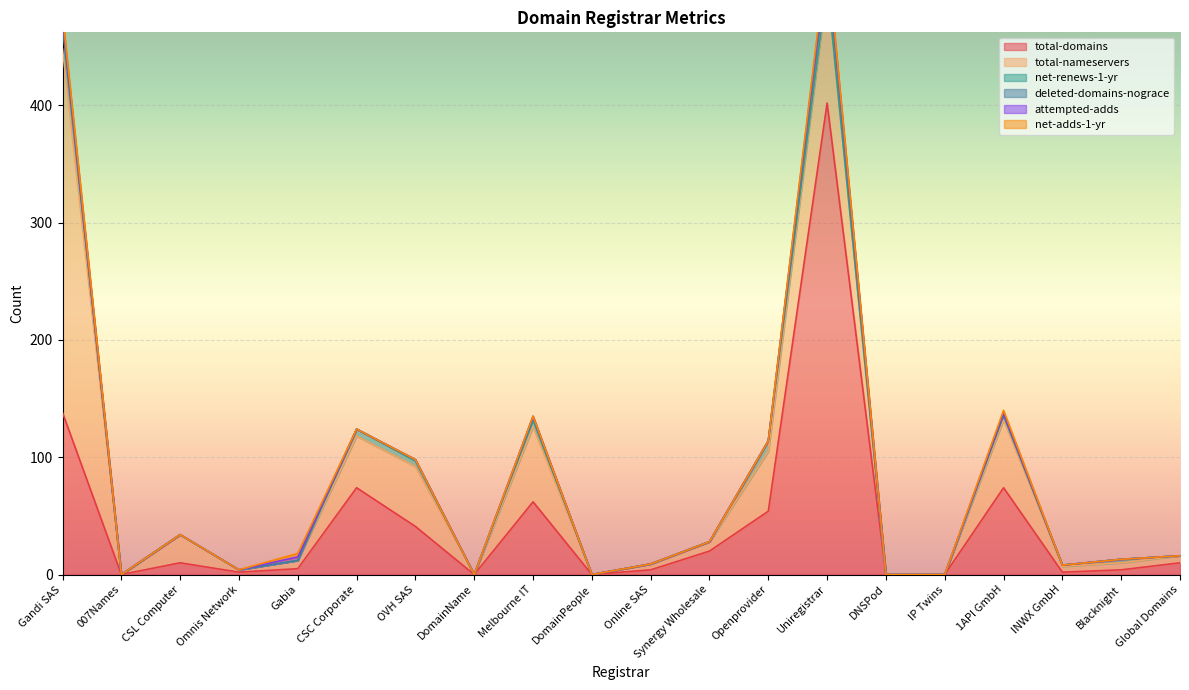

Does the chart display data point markers on the line(s)?

No